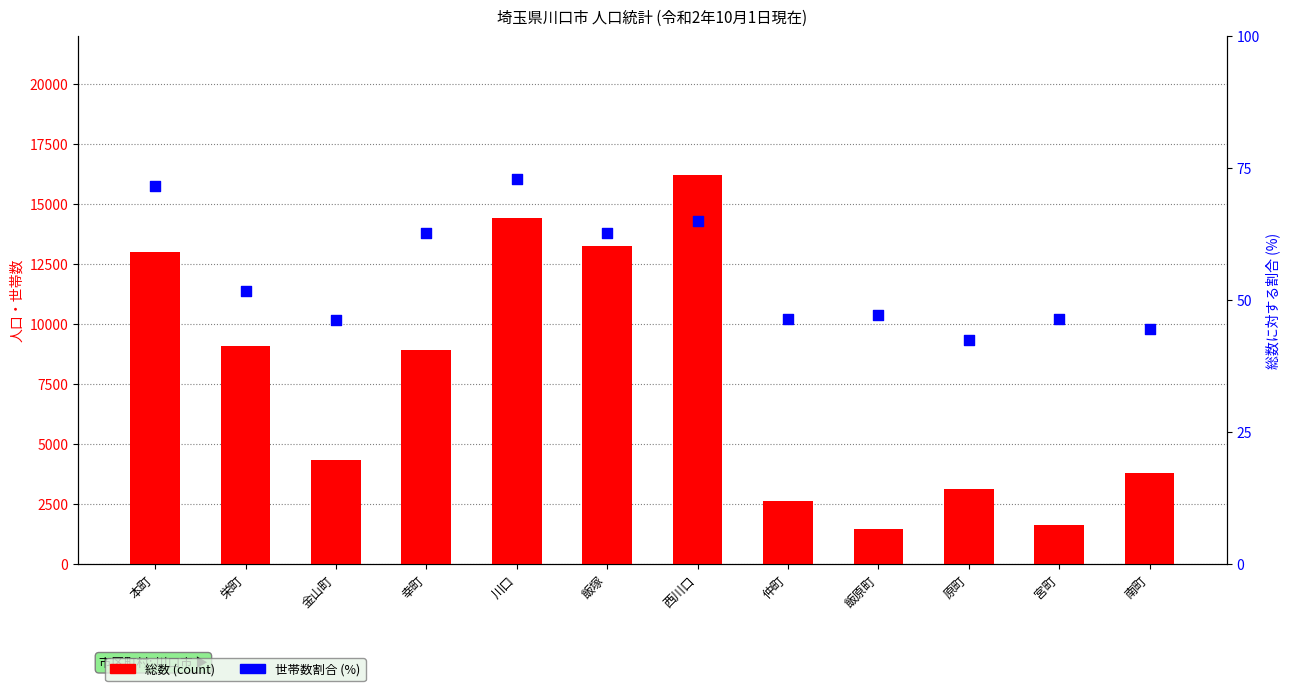

At which category is the sum across all series the highest?

西川口